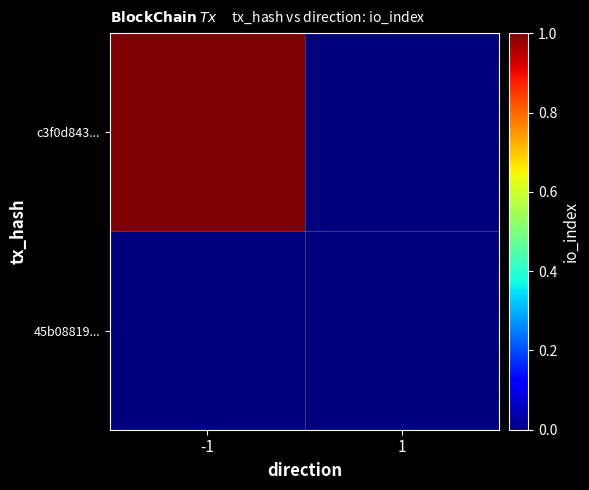

Which has a higher value, 1 or -1?

-1